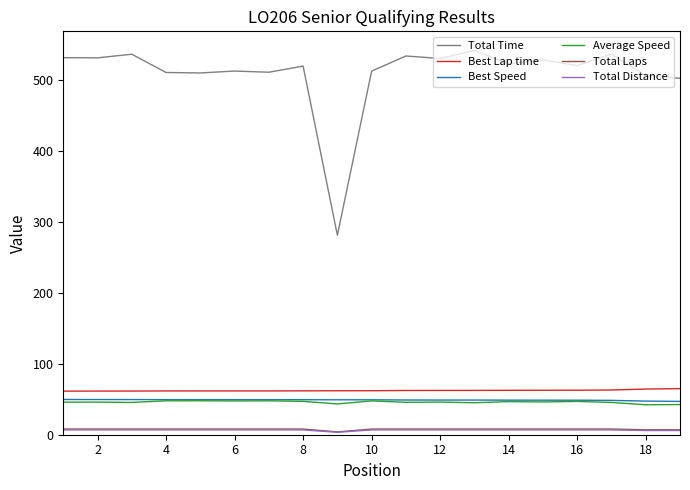

True or false: Total Laps and Best Lap time cross at least once.

False